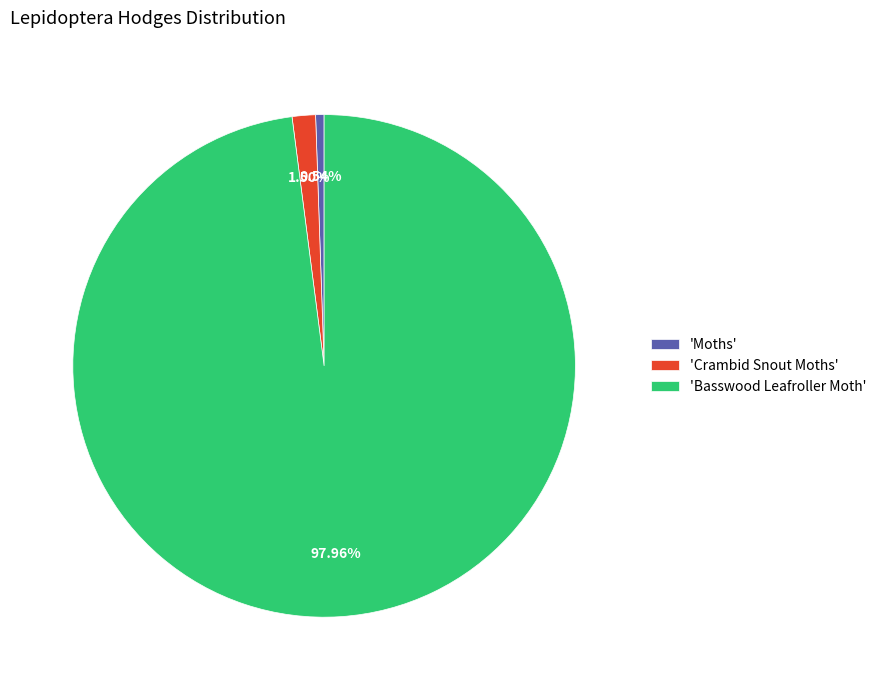

Rank the categories by value from lowest to highest.

'Moths', 'Crambid Snout Moths', 'Basswood Leafroller Moth'